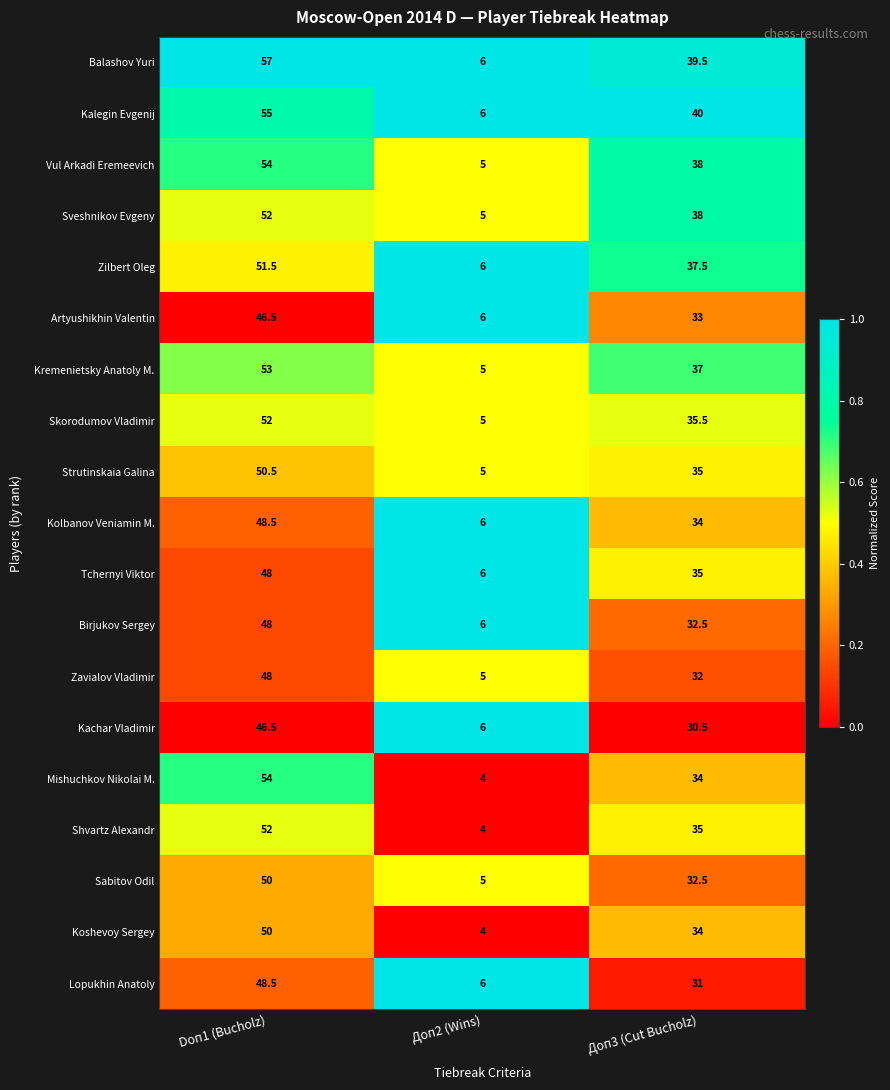

Which label corresponds to the largest value in the chart?

Doп1 (Bucholz)